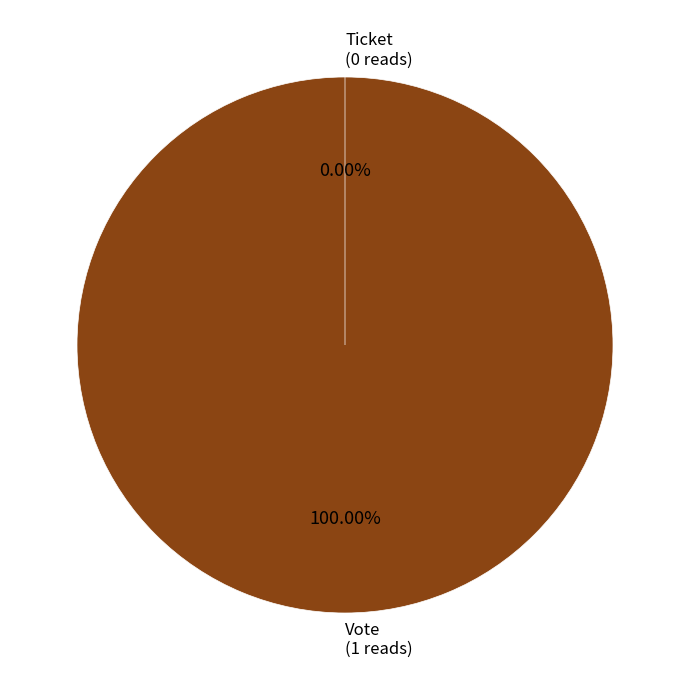

Is it true that Ticket (io_index=0) is 14% of the pie?

False